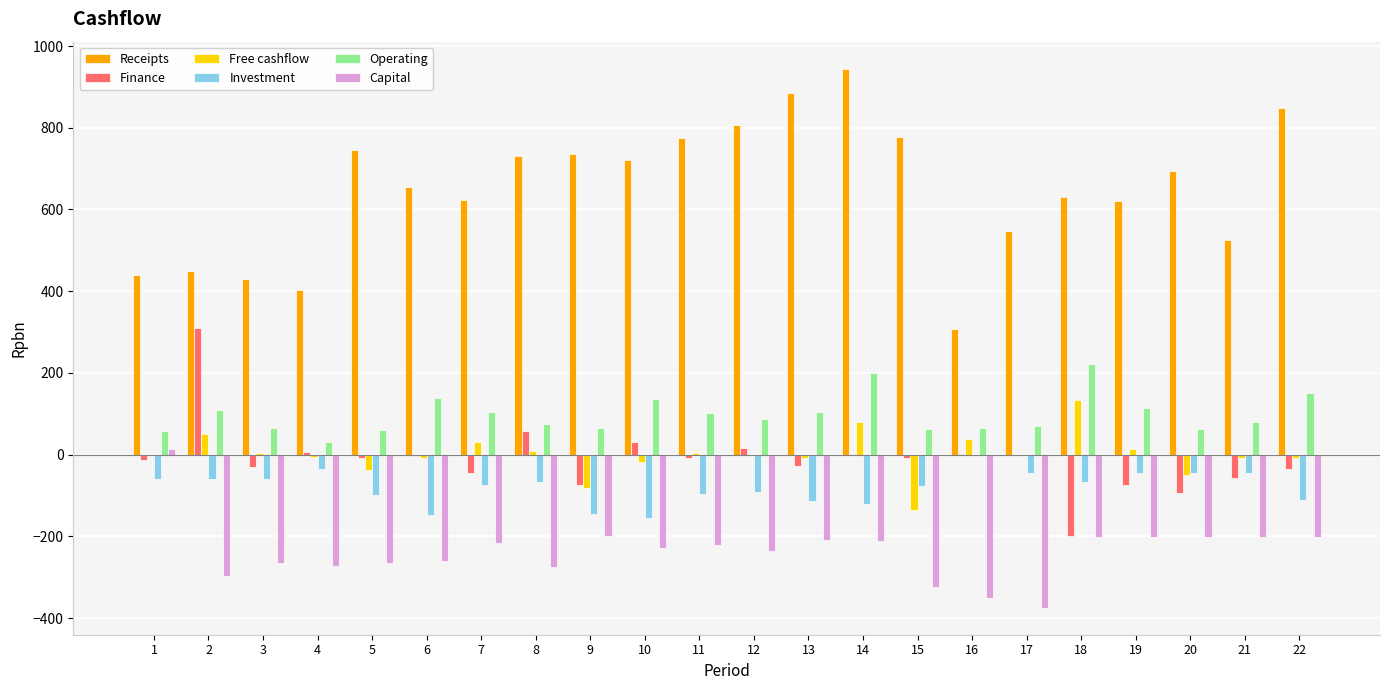

Is the value of Receipts at 5 greater than the value of Capital at 11?

Yes